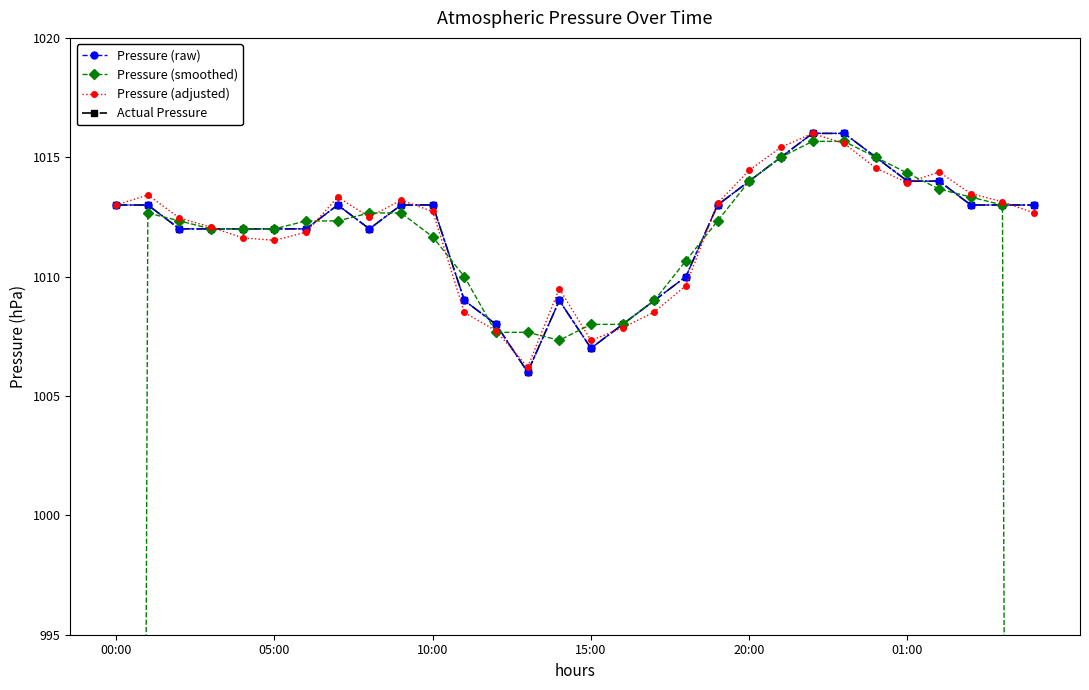

True or false: Pressure (smoothed) has a value of 1013.0 at 28.

True